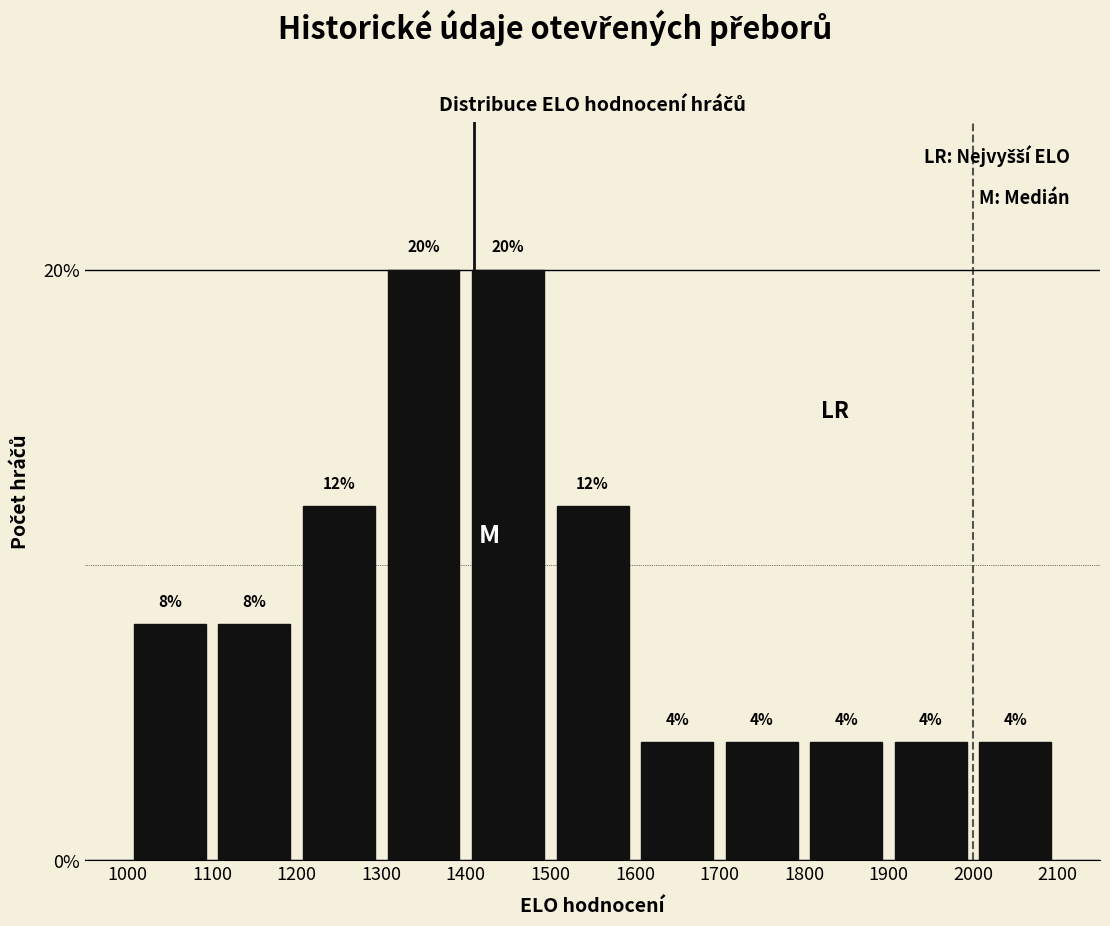

Reading left to right, transcribe this chart: for each bar, give the range it covers on the x-axis and its height.

1000 to 1100: 8
1100 to 1200: 8
1200 to 1300: 12
1300 to 1400: 20
1400 to 1500: 20
1500 to 1600: 12
1600 to 1700: 4
1700 to 1800: 4
1800 to 1900: 4
1900 to 2000: 4
2000 to 2100: 4